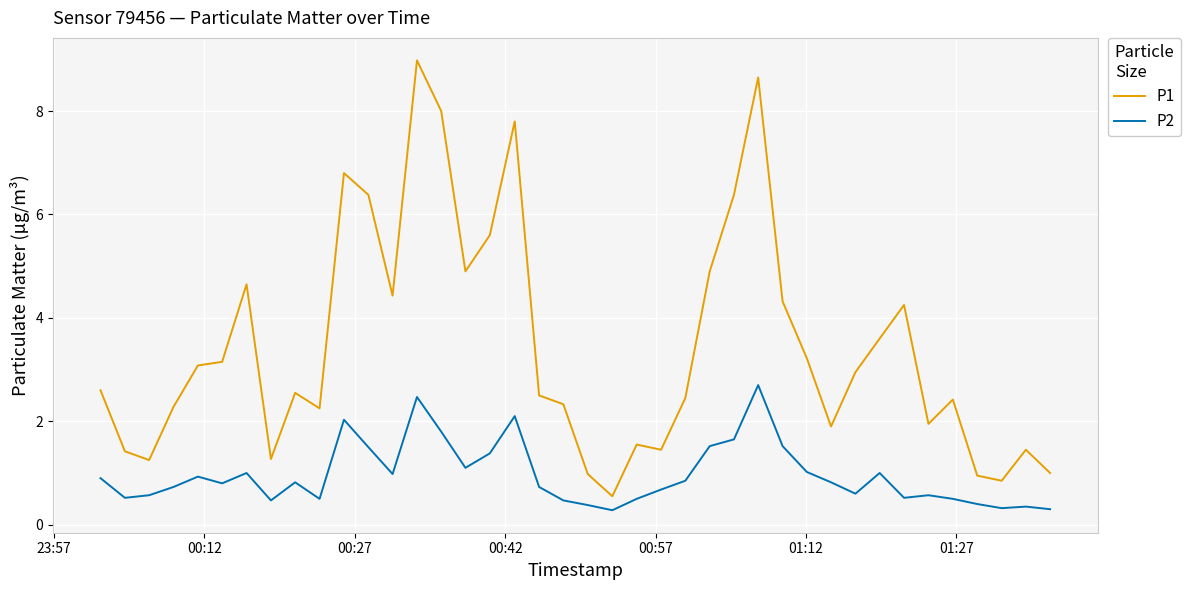

What is the minimum value shown in the chart?

0.3